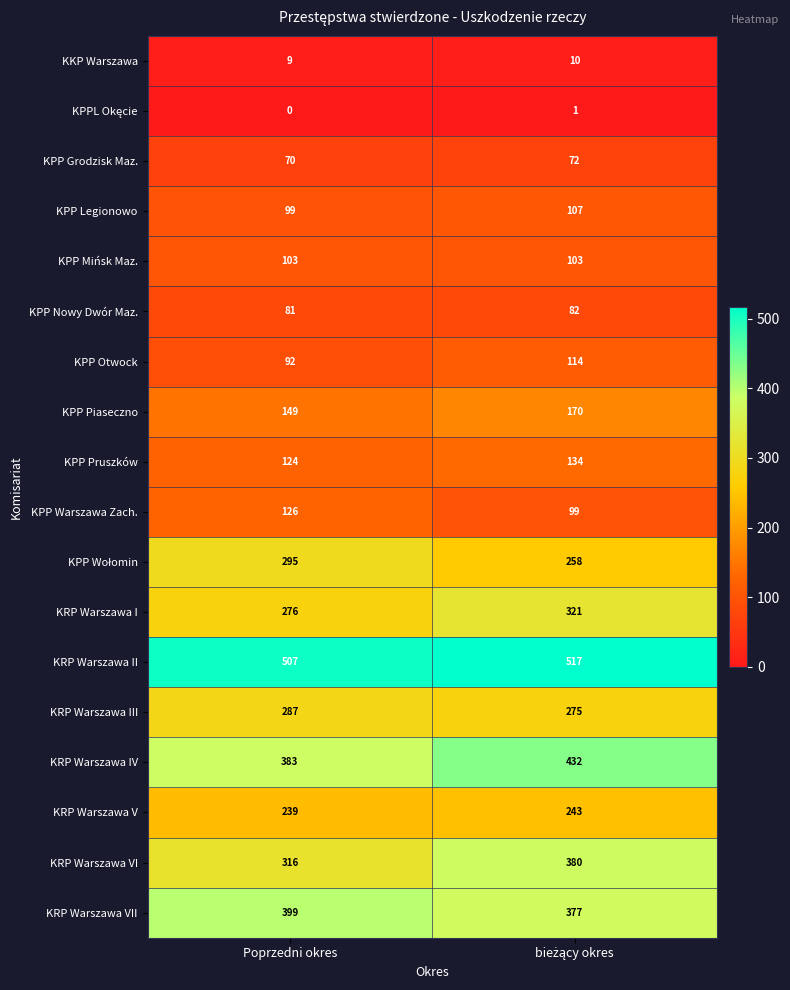

At which label is KPP Legionowo closest to 103?

Poprzedni okres